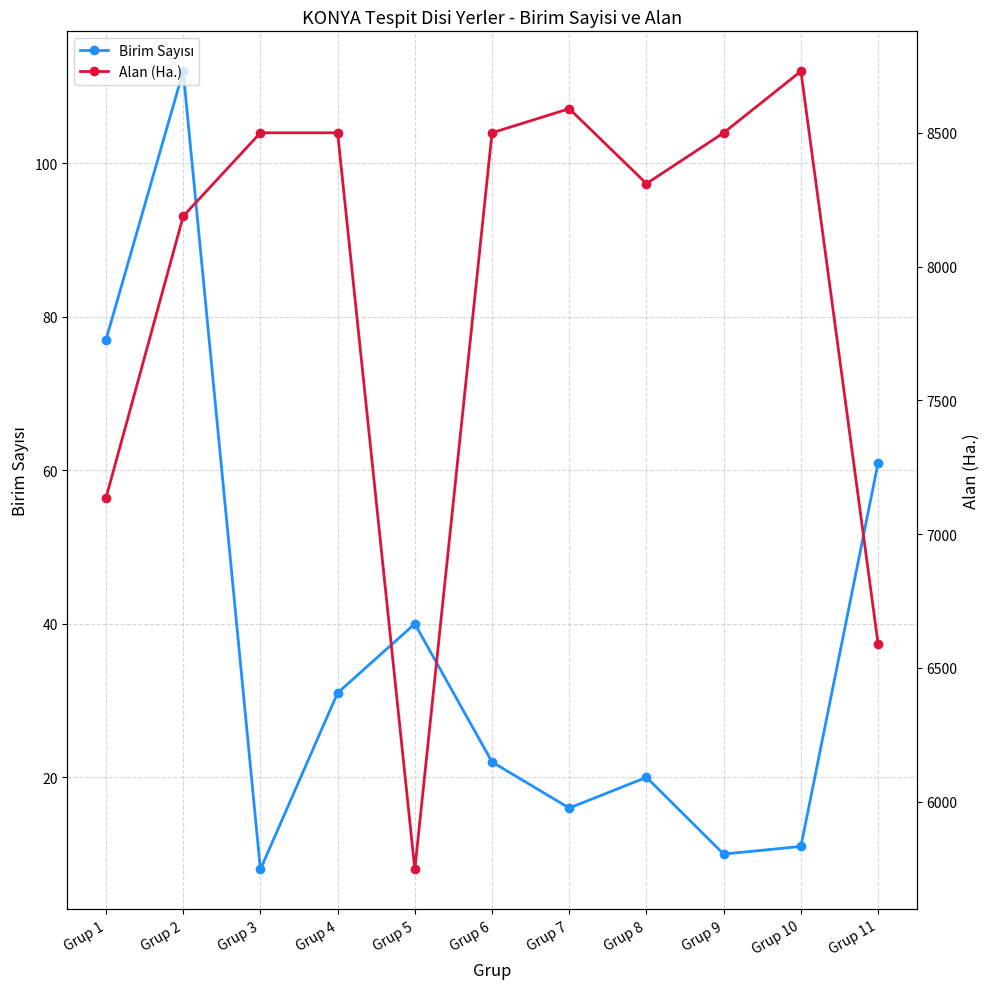

How many data points in Birim Sayısı are above 22?

5